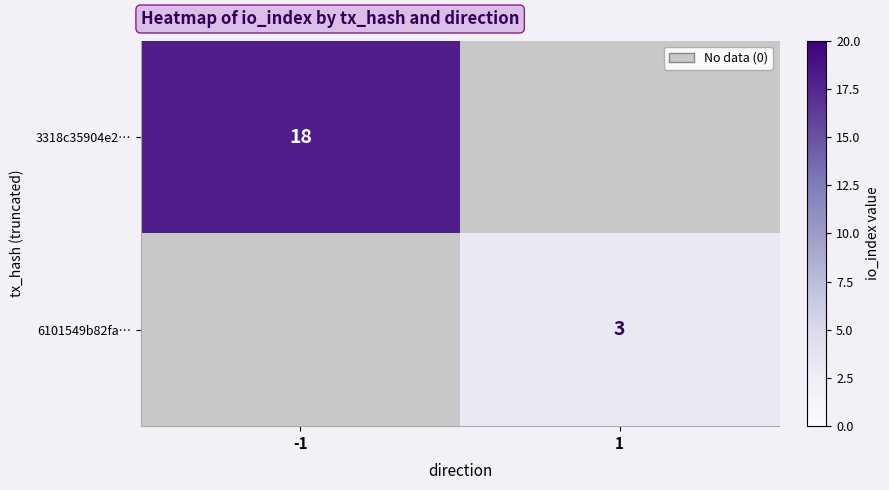

What is the spread (max minus min) of values at -1?

18